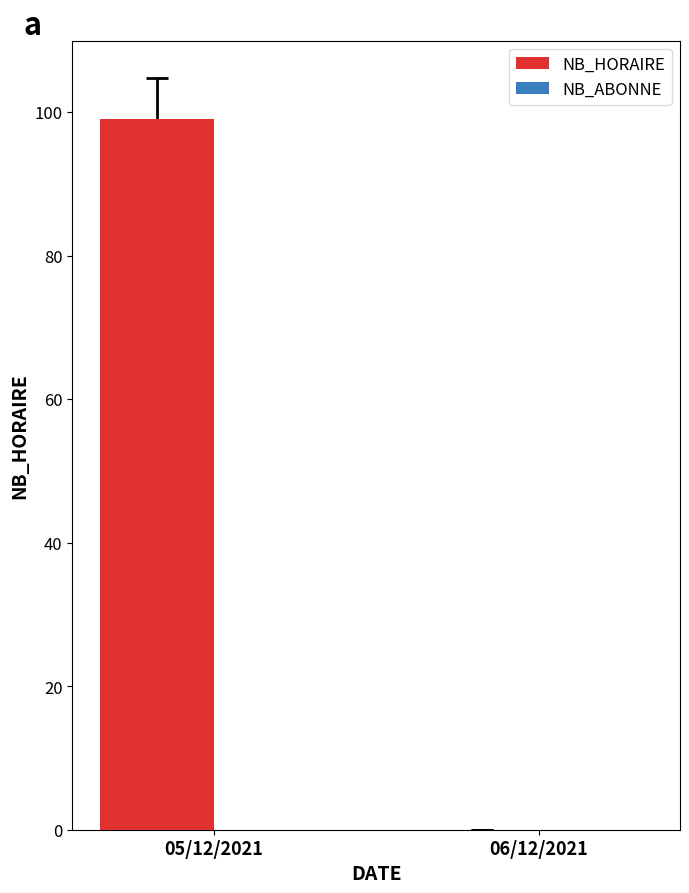

At which category does the chart reach its peak across all series?

05/12/2021